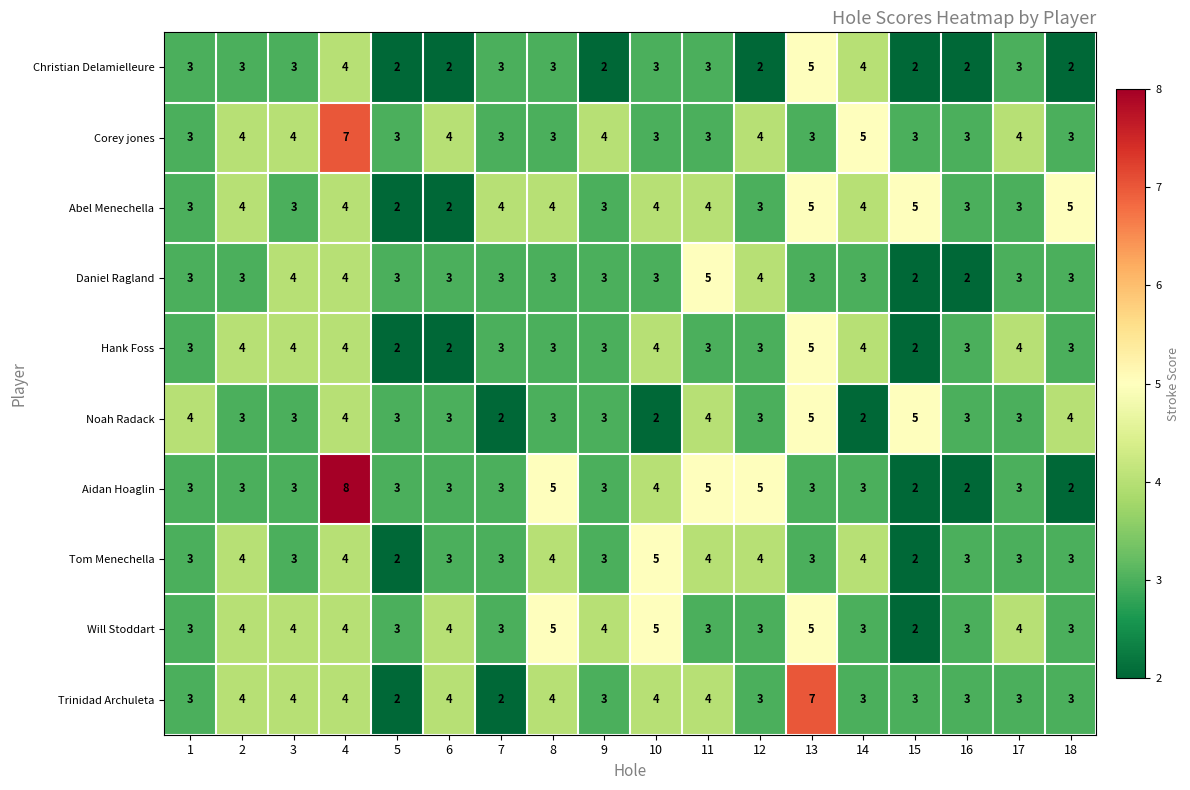

Count the Aidan Hoaglin values in the range 3 to 4.

11